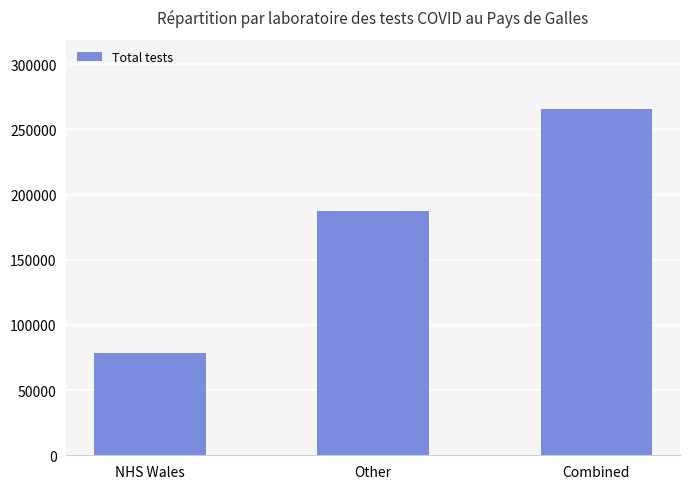

What value does the data have at Other?

187575